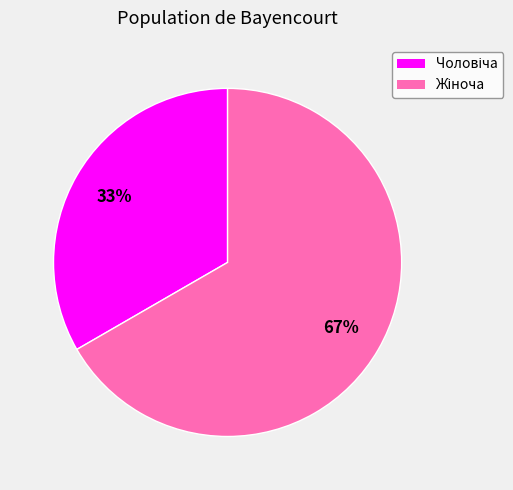

Does any single category account for the majority?

Yes